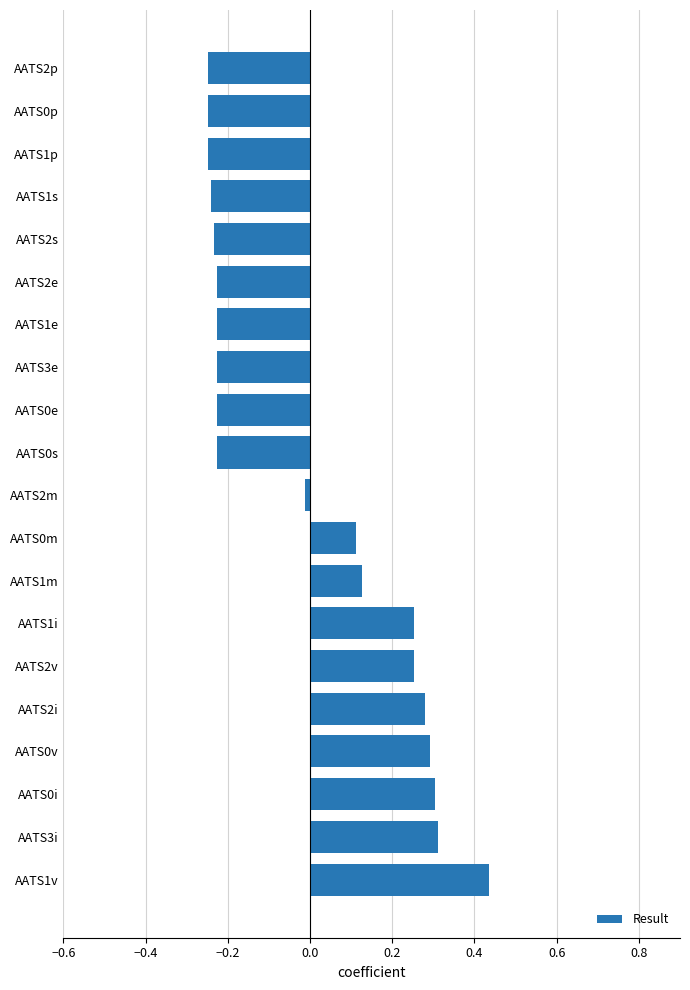

Does the chart contain any negative values?

Yes